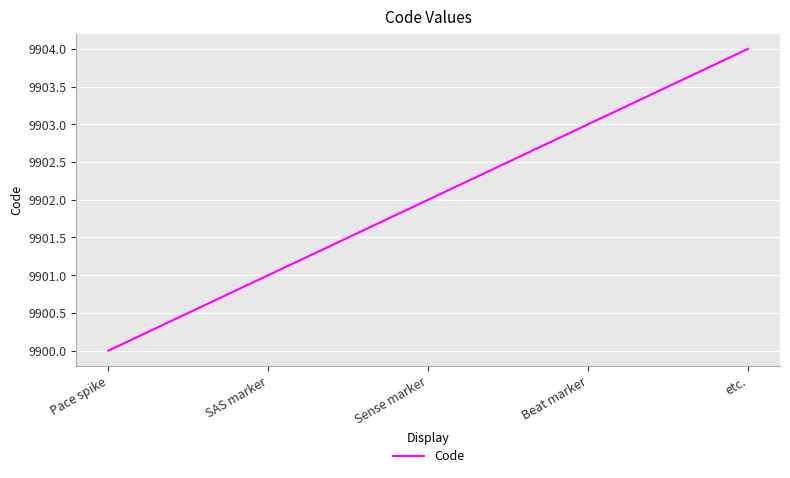

What is the change in value from Pace spike to etc.?

+4